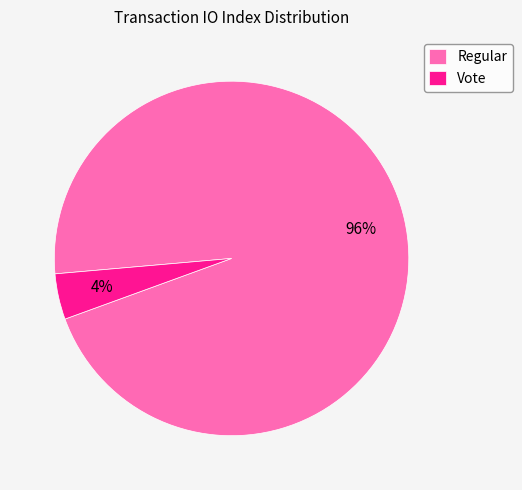

Combined, do Regular and Vote account for over 50%?

Yes